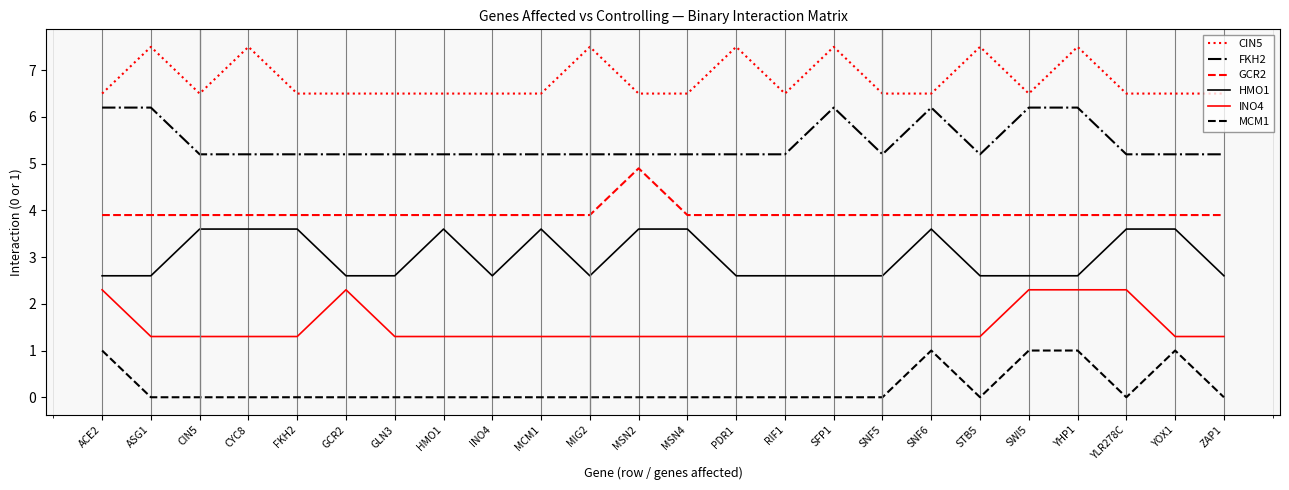

What is the highest value of the INO4 series?

2.3